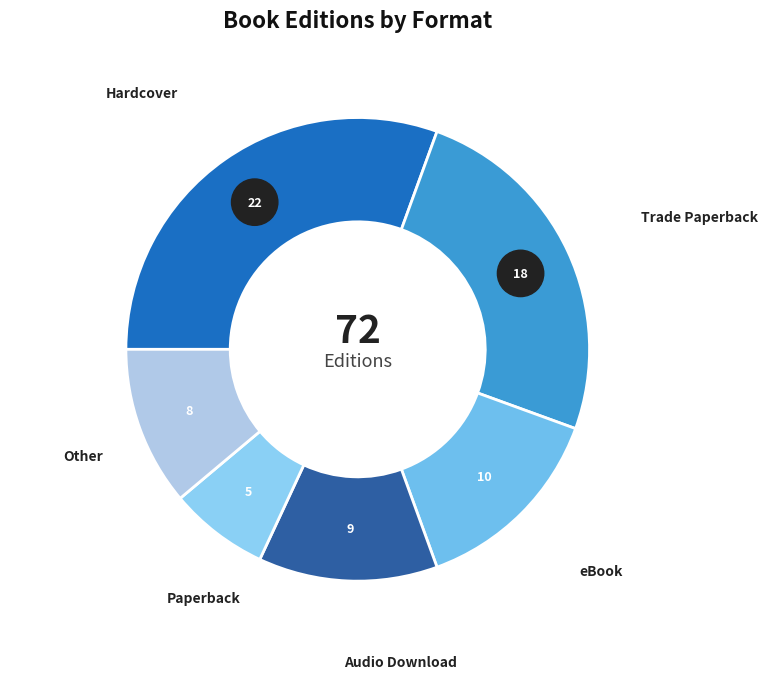

Is Hardcover the majority of the pie?

No